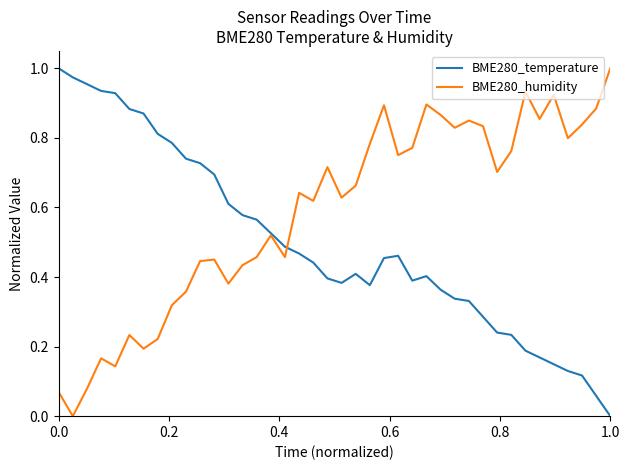

Which series has the largest total across all categories?

BME280_humidity